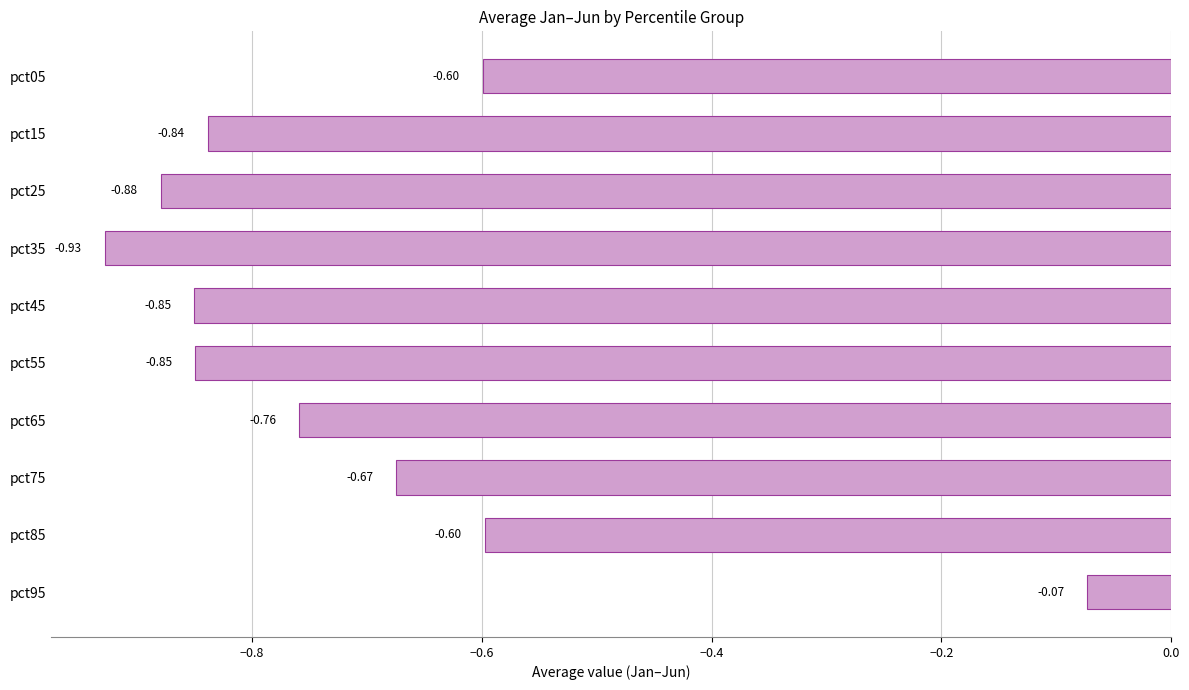

At which category does the chart reach its peak across all series?

pct95